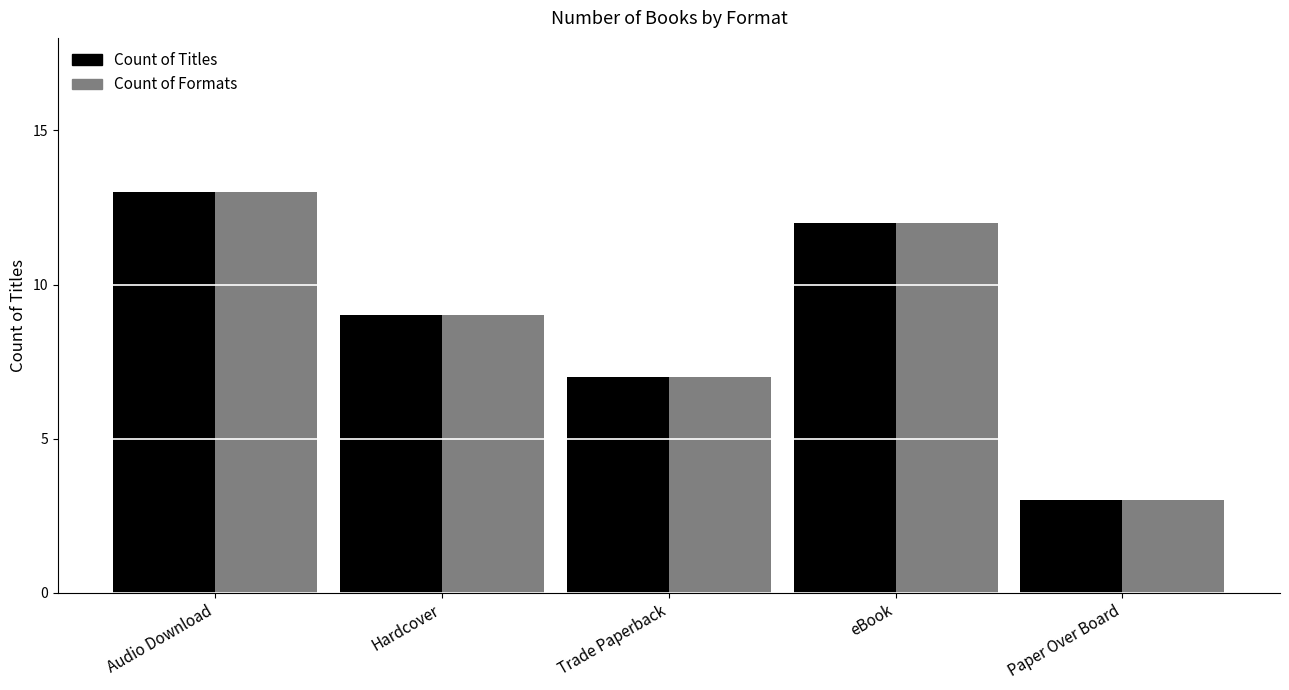

At which category is the sum across all series the highest?

Audio Download